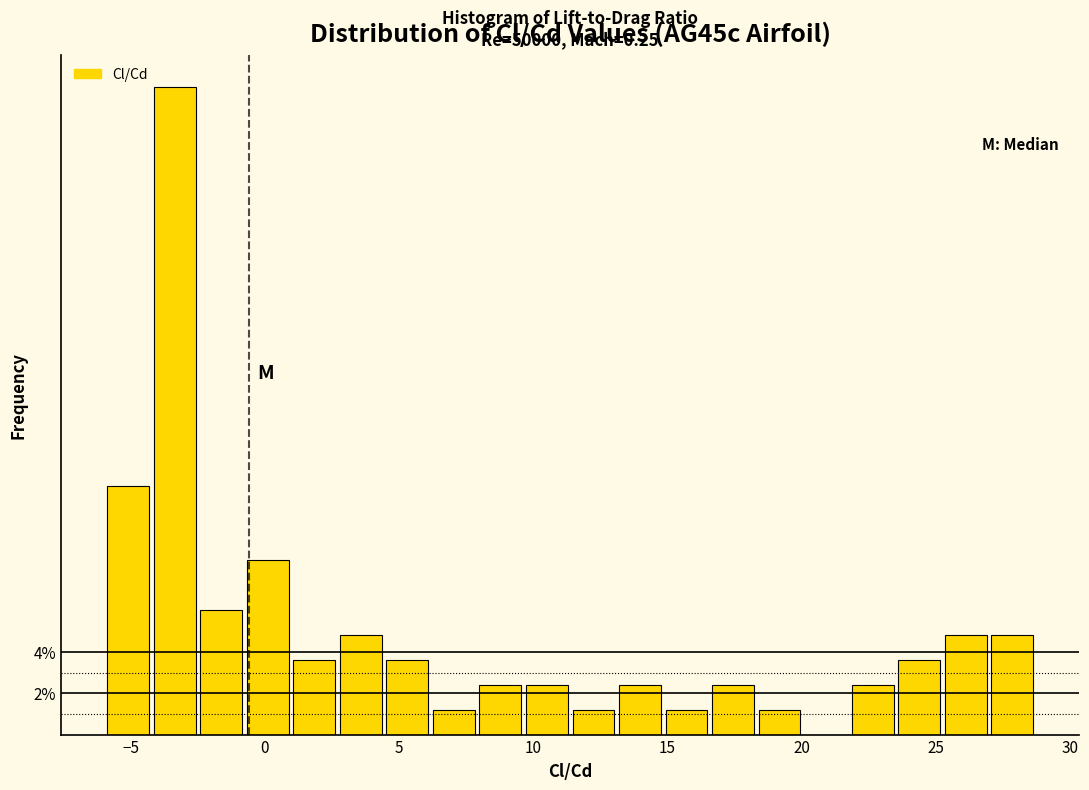

Read against the x-axis, roughly where is the centre of the tallest bar?

-3.5